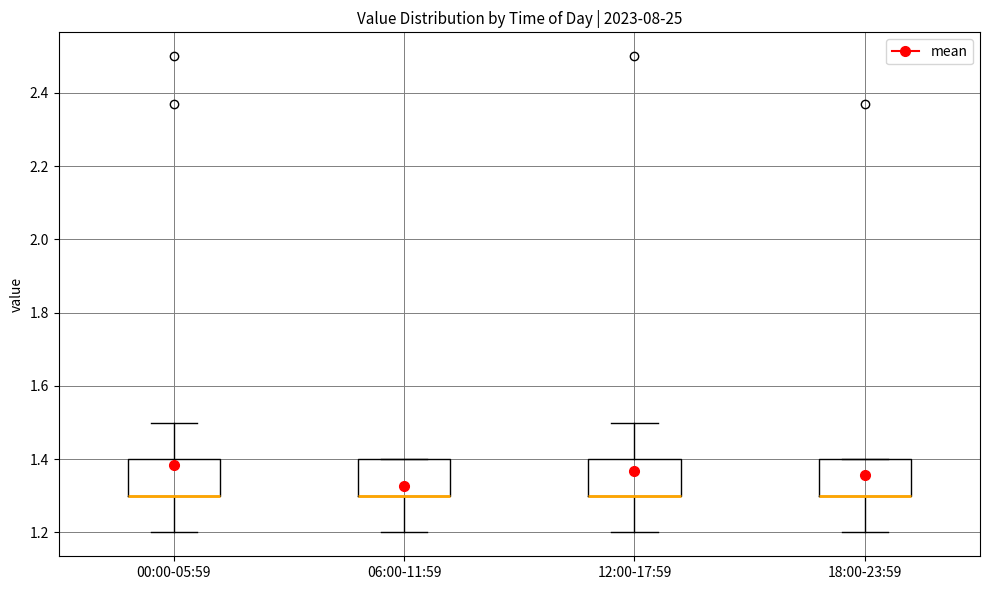

Reading left to right, read every box against the y-axis: the position of its median line, the range the box covers, and the ends of its whiskers. The values are not printed on the chart, so give them approximately, as read against the axis.

00:00-05:59: median 1.3 (drawn on the box's lower edge), box 1.3 to 1.4, whiskers 1.2 to 1.5
06:00-11:59: median 1.3 (drawn on the box's lower edge), box 1.3 to 1.4, whiskers 1.2 to 1.4
12:00-17:59: median 1.3 (drawn on the box's lower edge), box 1.3 to 1.4, whiskers 1.2 to 1.5
18:00-23:59: median 1.3 (drawn on the box's lower edge), box 1.3 to 1.4, whiskers 1.2 to 1.4